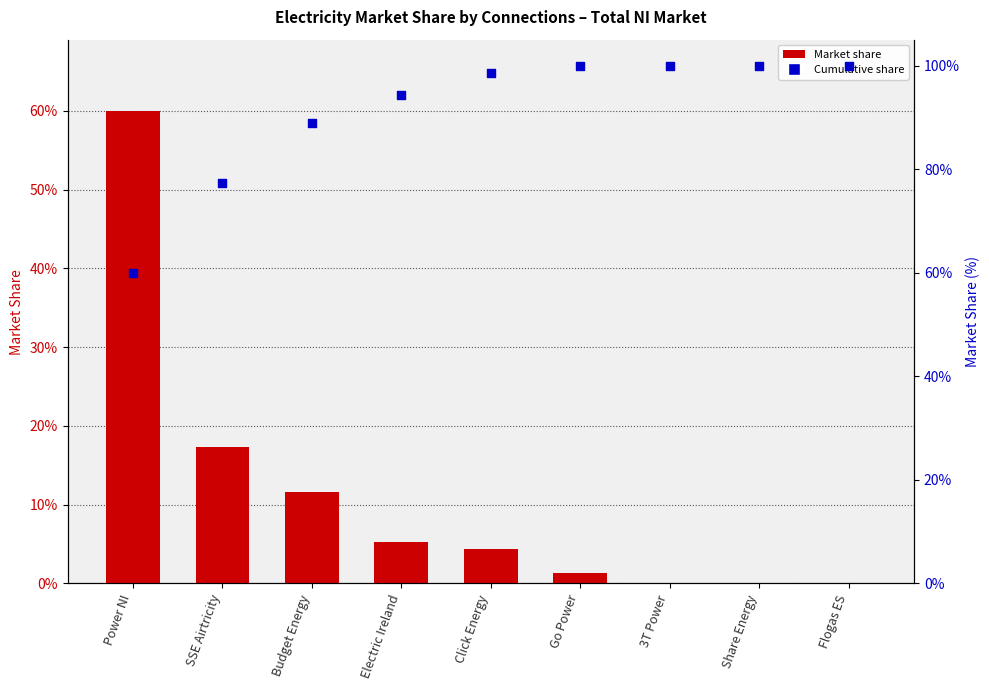

At which category is the sum across all series the highest?

Power NI